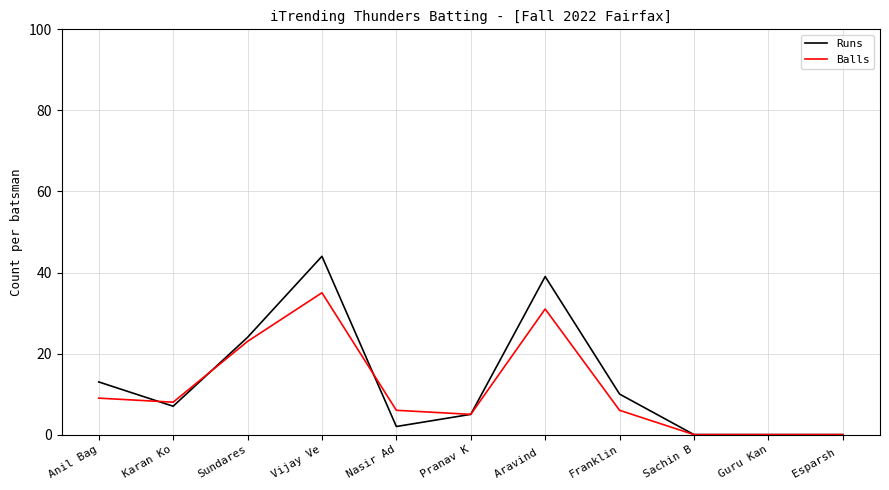

What is the difference between the maximum and minimum values in the Balls series?

35